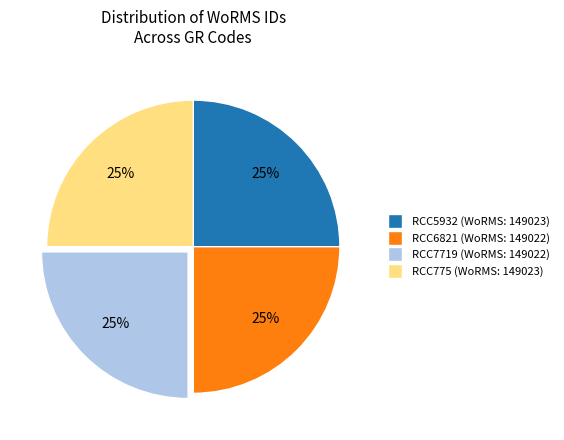

Is there any slice that represents more than half of the pie?

No